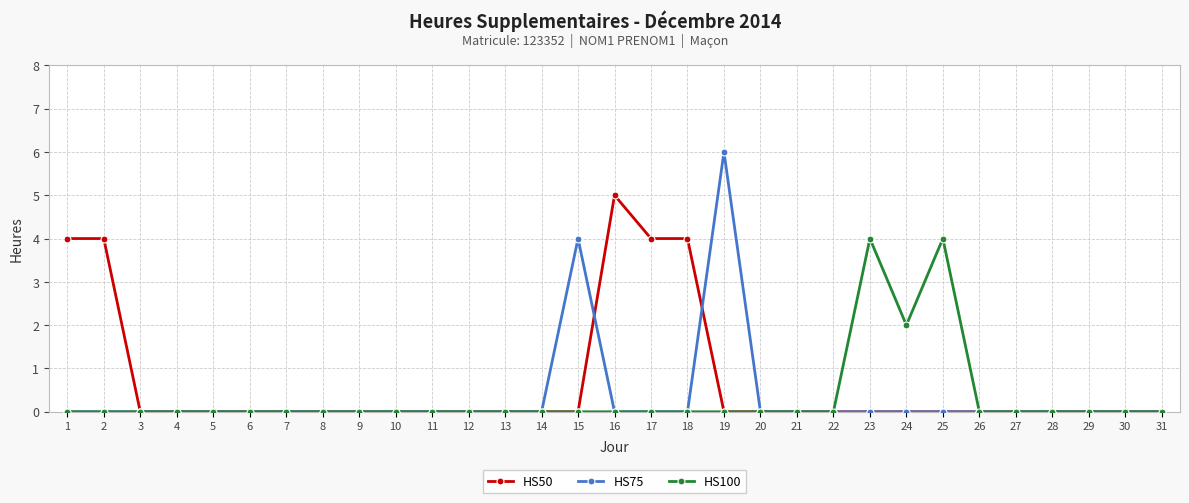

Rank the series by their maximum value, from lowest to highest.

HS100, HS50, HS75